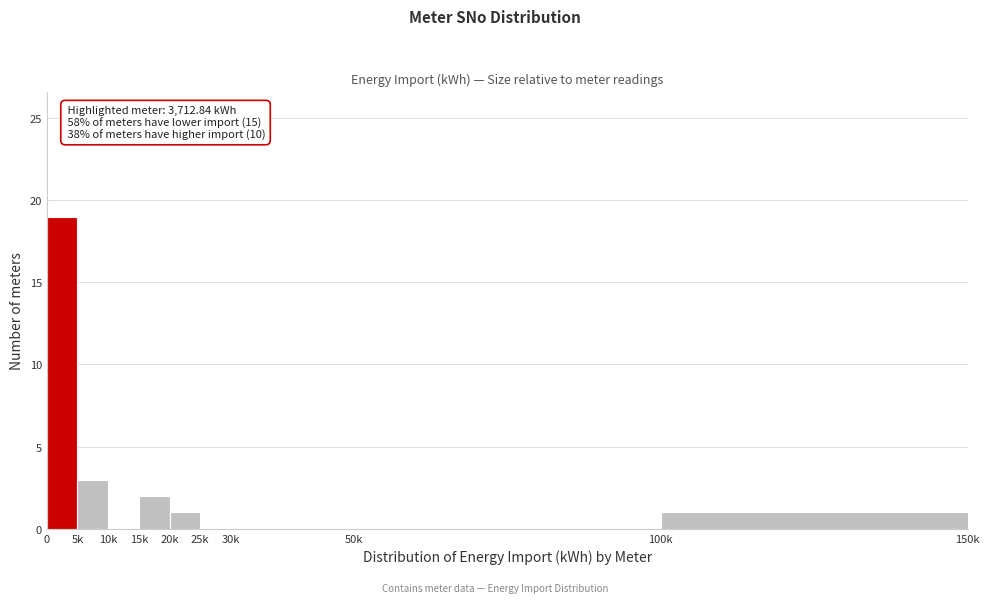

Reading right to left, what are all the values shown in this chart?

100k=1	50k=0	30k=0	25k=0	20k=1	15k=2	10k=0	5k=3	0=19